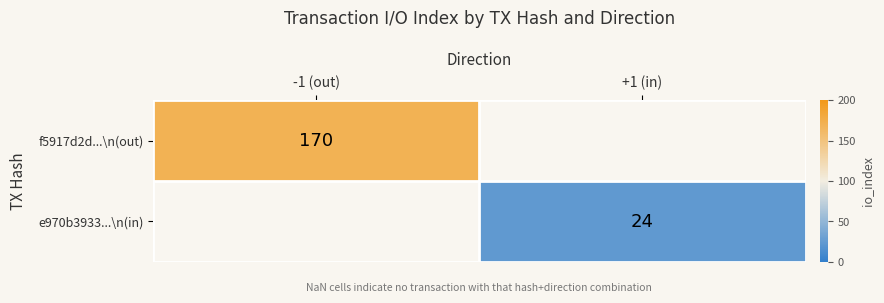

True or false: f5917d2d...\n(out) has a value of 113 at -1 (out).

False